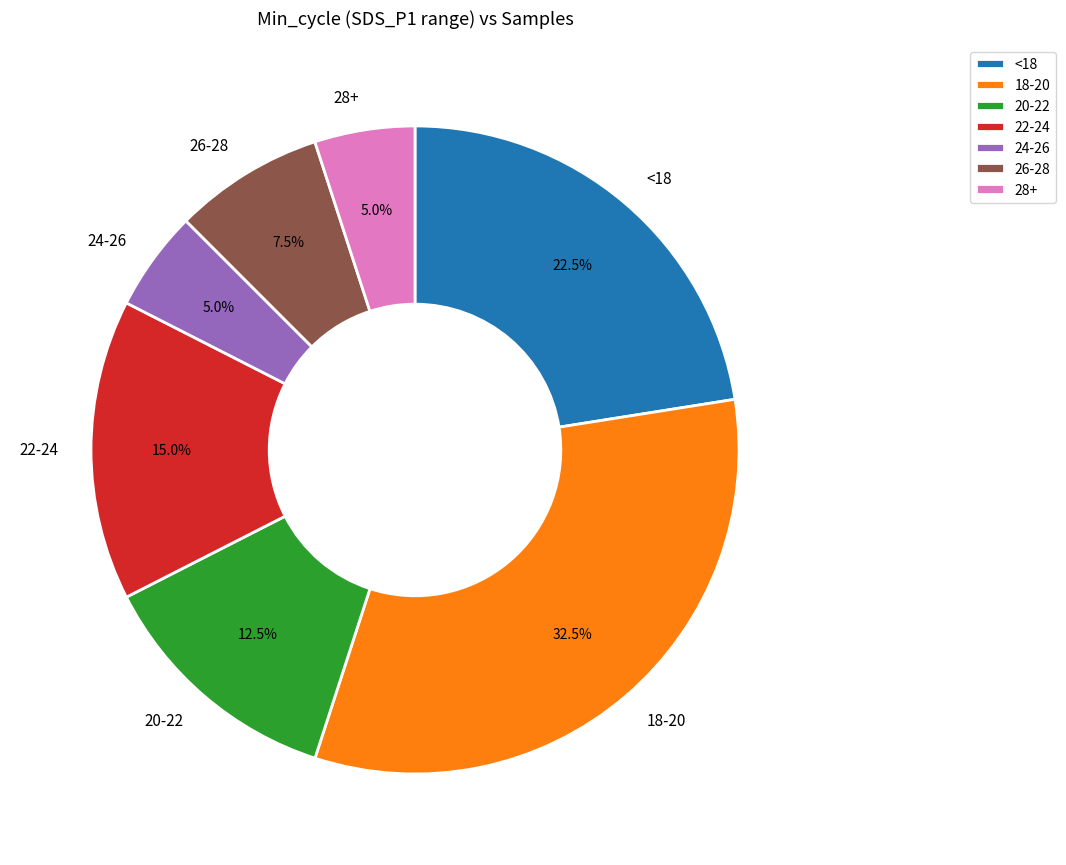

How much of the chart is everything except 24-26?

95.0%